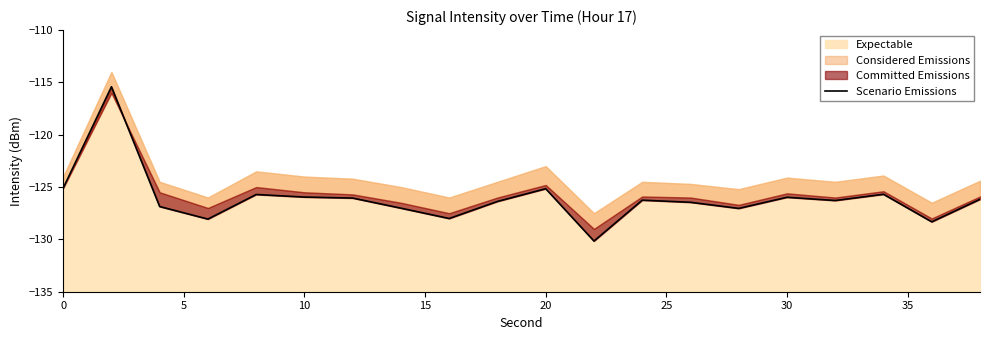

How many points are higher than both their immediate neighbors (excluding endpoints)?

6